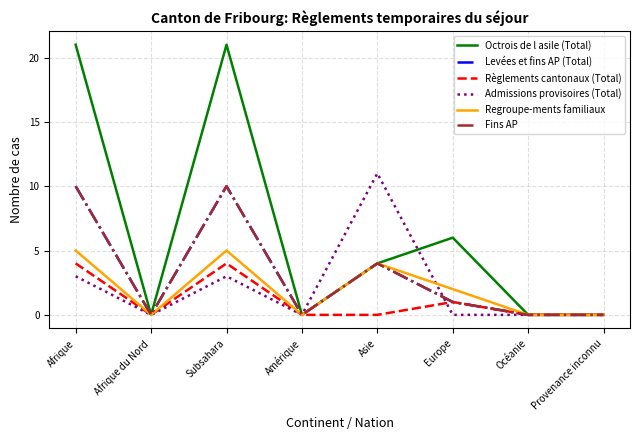

Reading left to right, extract all data points from this chart.

Octrois de l asile (Total): 21	0	21	0	4	6	0	0
Levées et fins AP (Total): 10	0	10	0	4	1	0	0
Règlements cantonaux (Total): 4	0	4	0	0	1	0	0
Admissions provisoires (Total): 3	0	3	0	11	0	0	0
Regroupe-ments familiaux: 5	0	5	0	4	2	0	0
Fins AP: 10	0	10	0	4	1	0	0